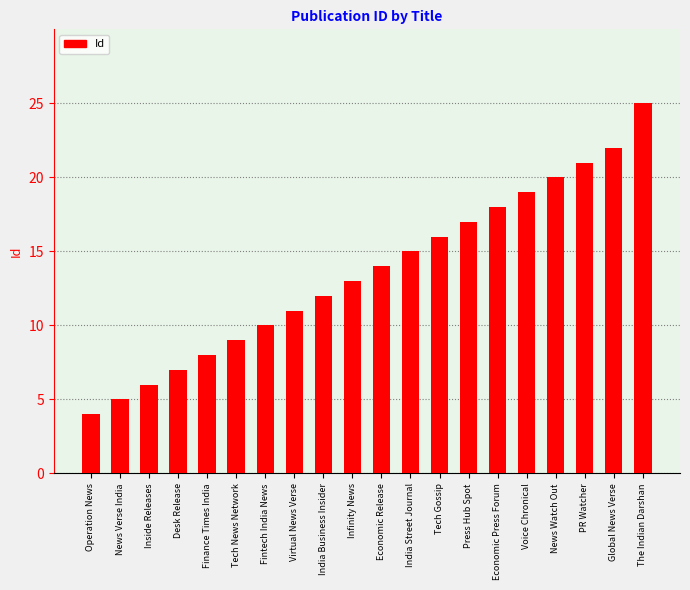

Which has a higher value, Tech Gossip or Fintech India News?

Tech Gossip